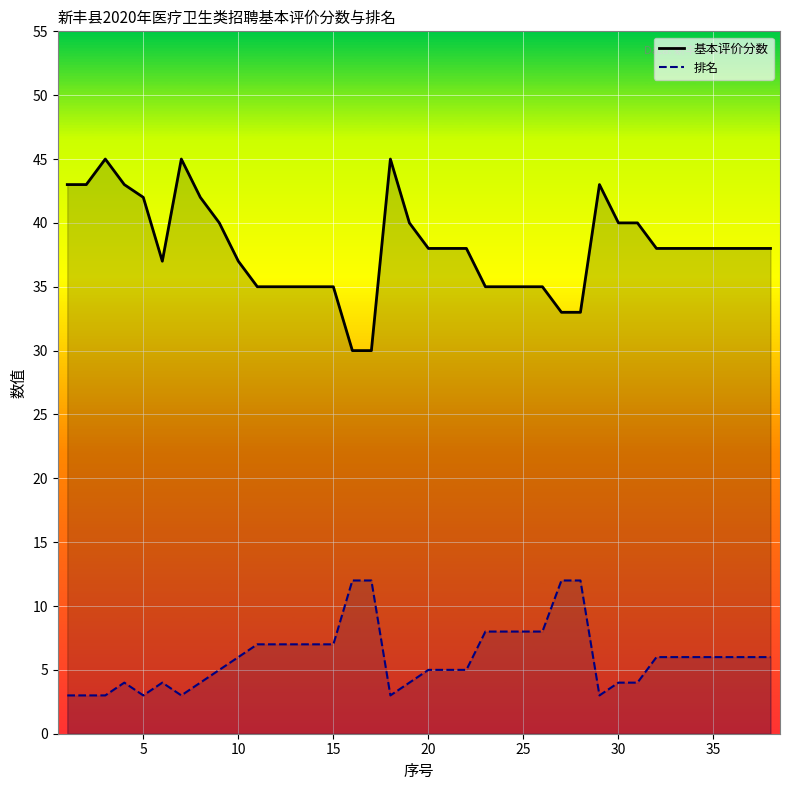

What is the sum of all 排名_line values?

228